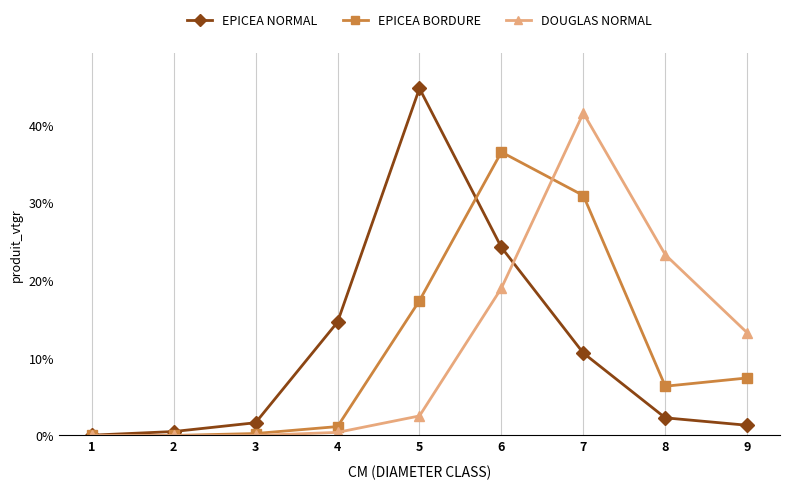

The EPICEA BORDURE series shows 18.8 at 2. True or false?

False